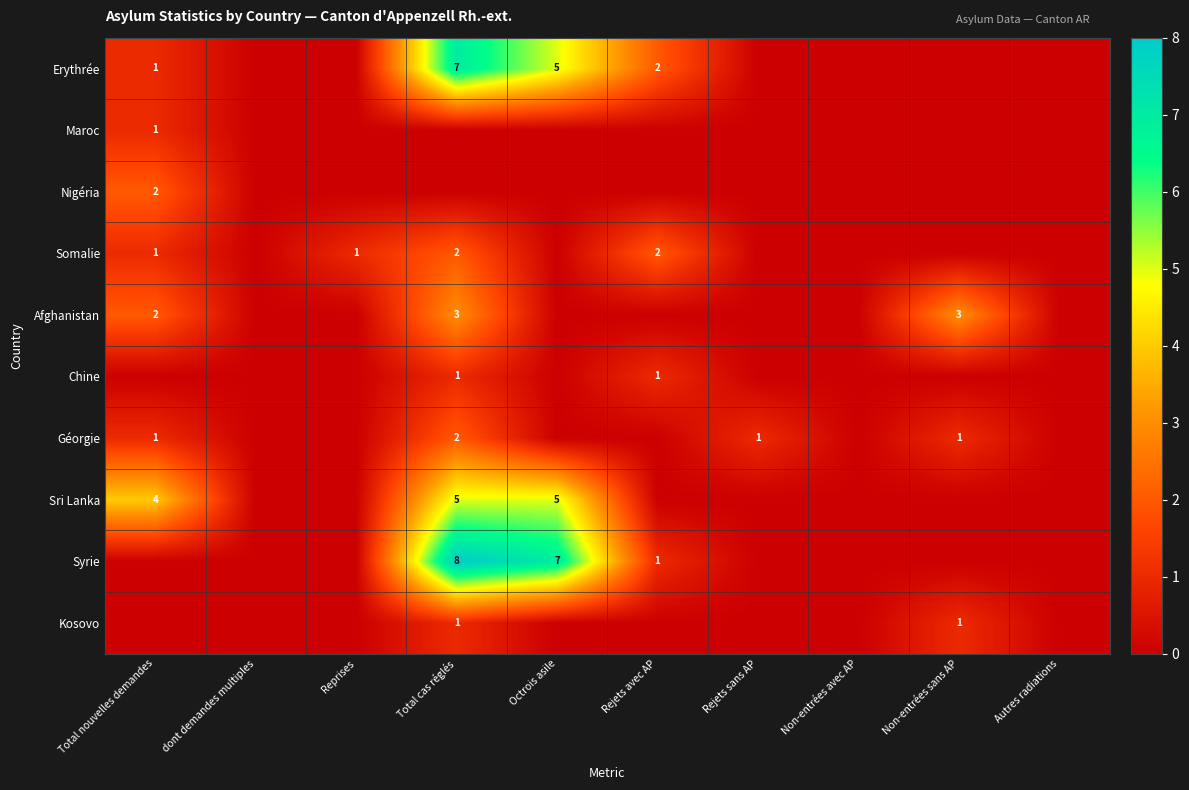

Is it true that Erythrée equals 7 at Total cas réglés?

True